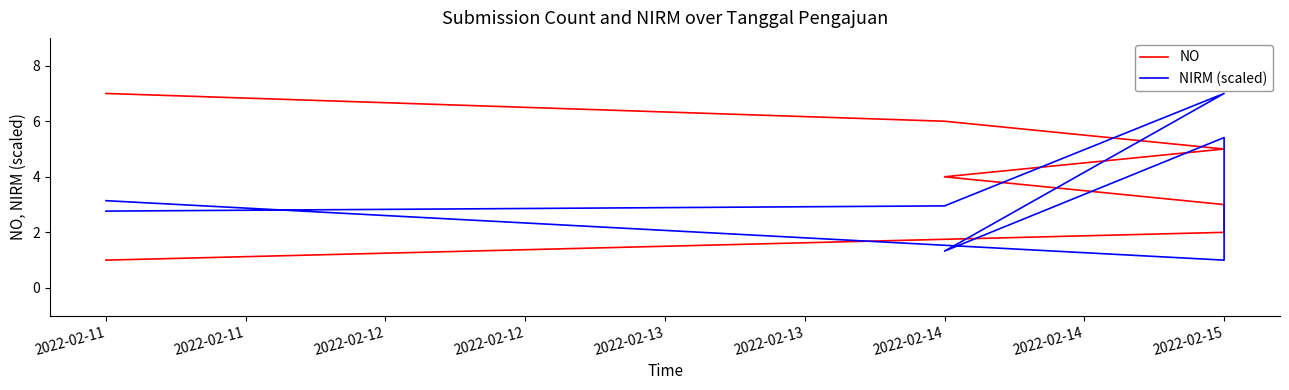

List the series in order of their overall mean, lowest first.

NIRM (scaled), NO